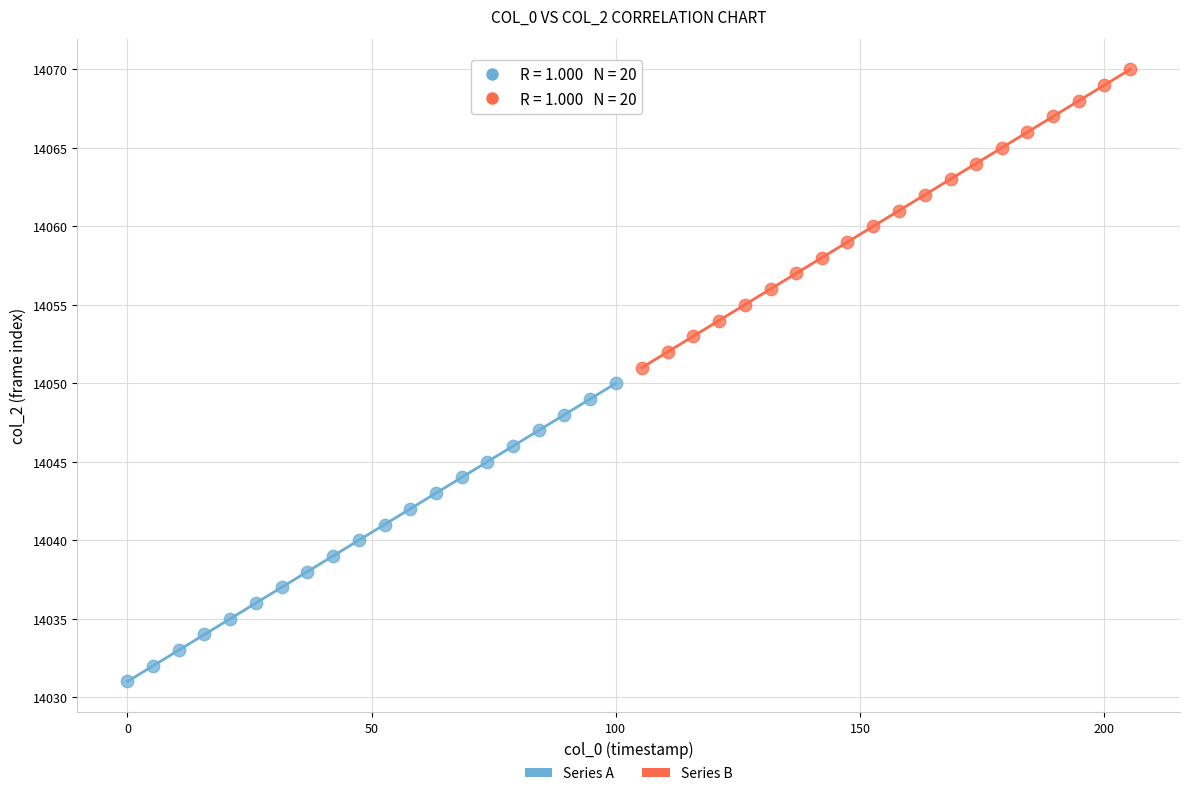

Which series contains the highest Y value?

Series B